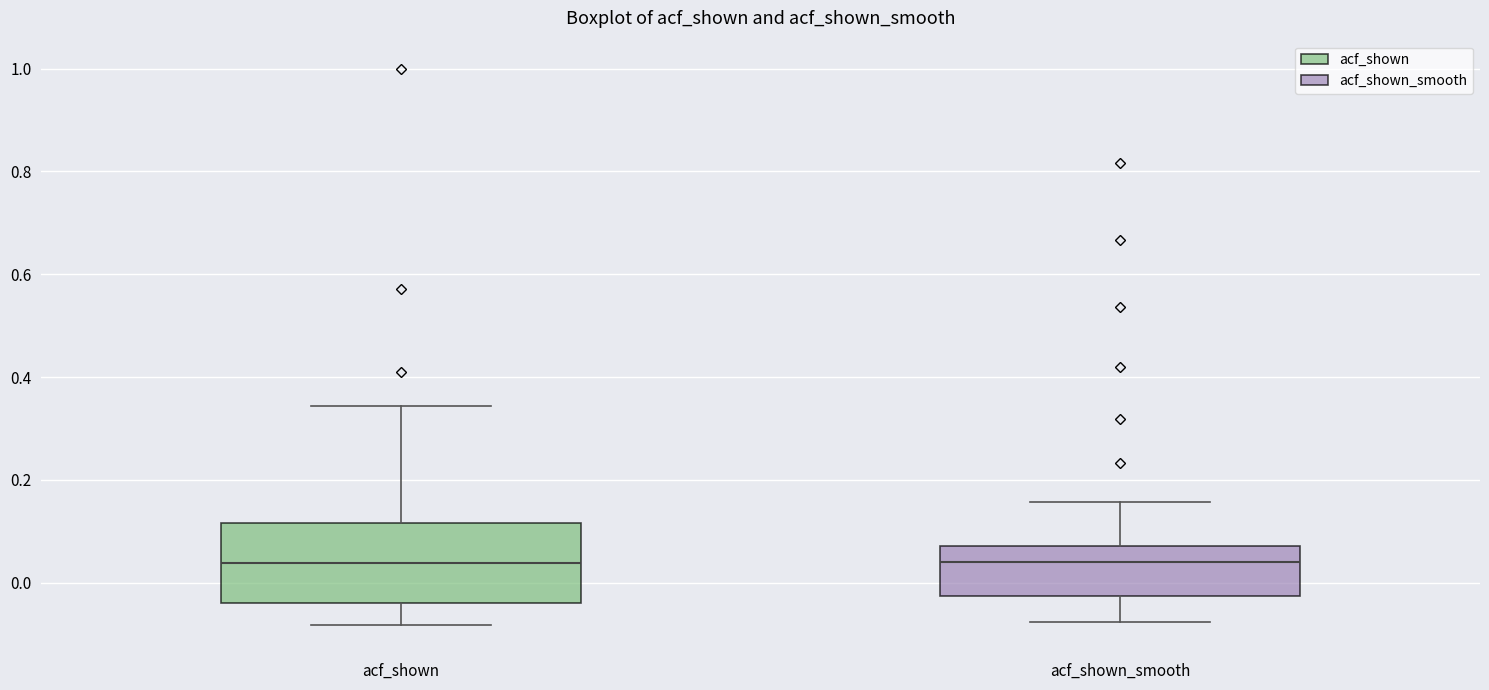

Reading left to right, transcribe this box plot: for each box, give where its median line is, the range the box spans, and where its two whiskers end, as read against the y-axis. The values are not printed on the chart, so give them approximately, as read against the axis.

acf_shown: median 0.04, box -0.04 to 0.12, whiskers -0.08 to 0.34
acf_shown_smooth: median 0.04, box -0.02 to 0.08, whiskers -0.08 to 0.16